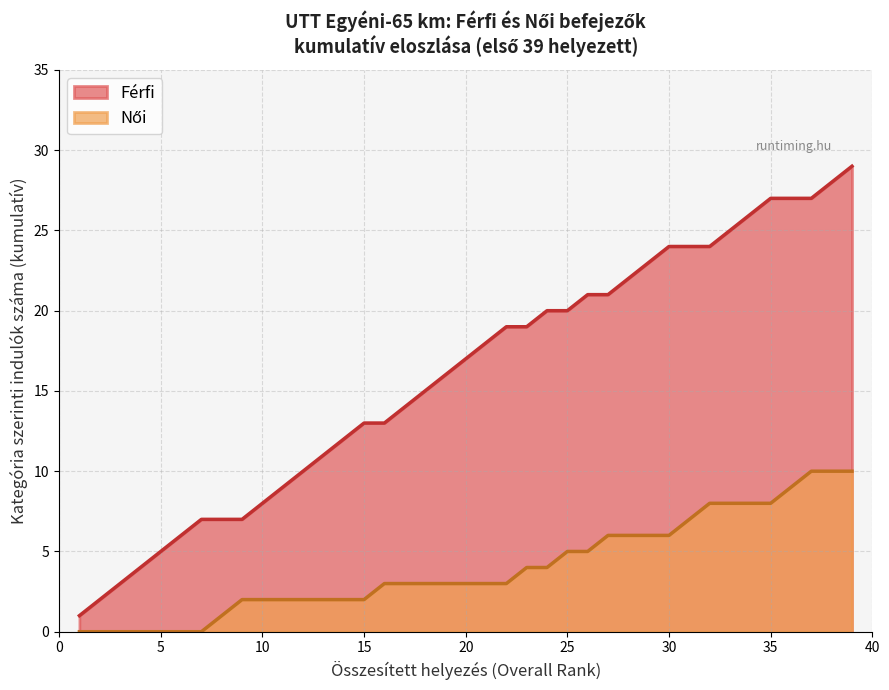

What is the greatest value displayed?

29